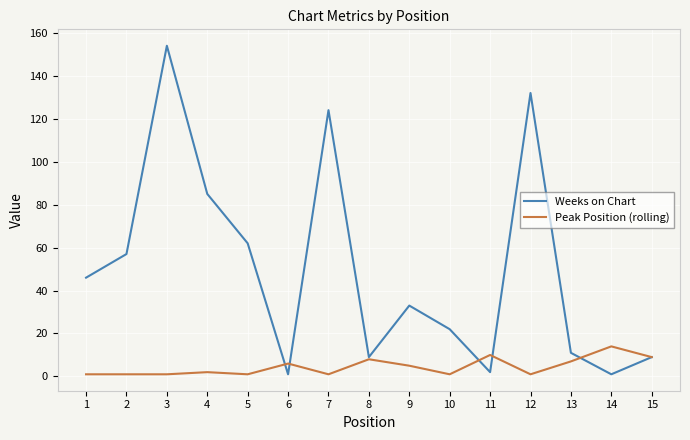

Which series has the largest range (max minus min)?

Weeks on Chart